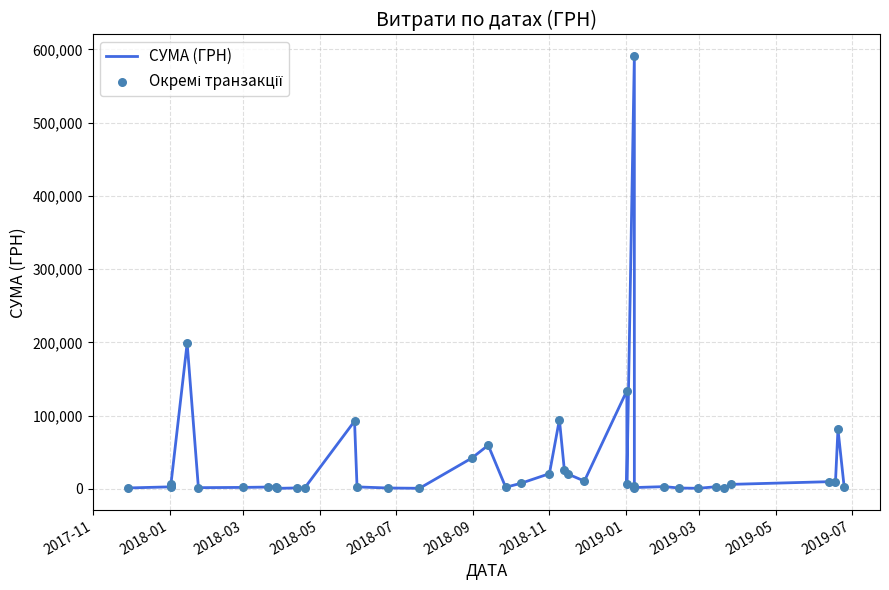

Which series has the widest spread of Y values?

СУМА (ГРН)